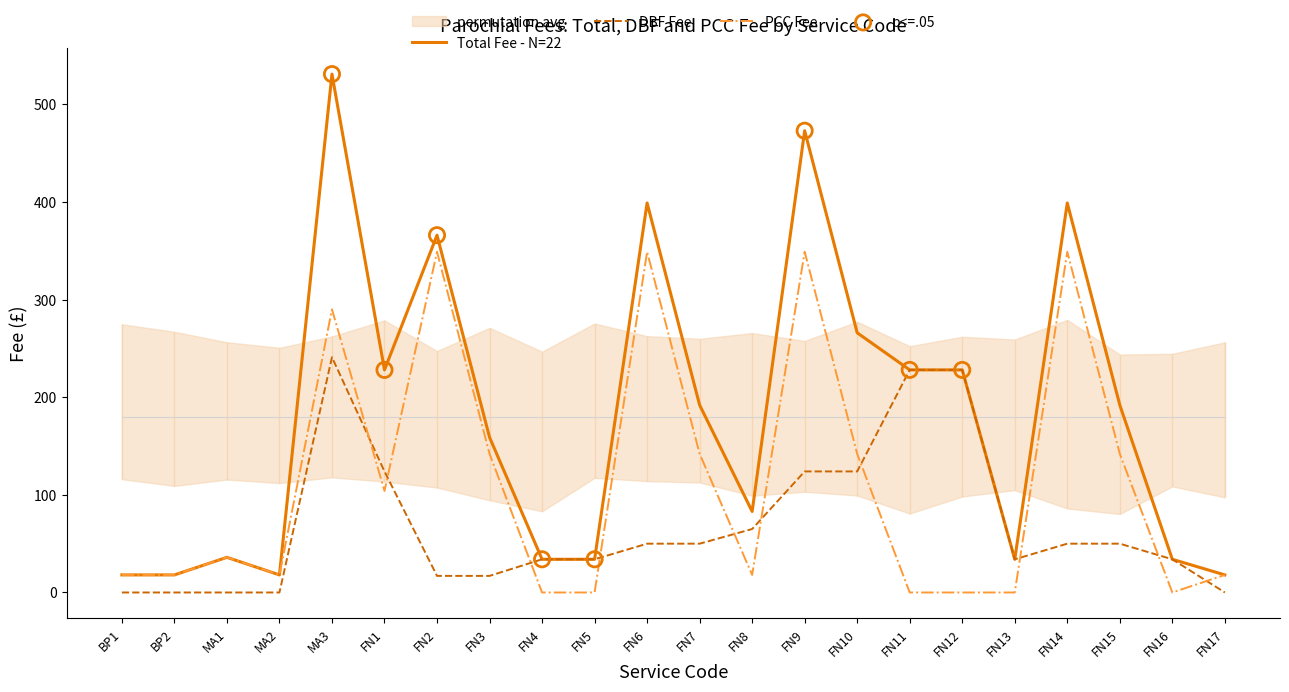

Which series reaches the minimum Y coordinate?

DBF Fee